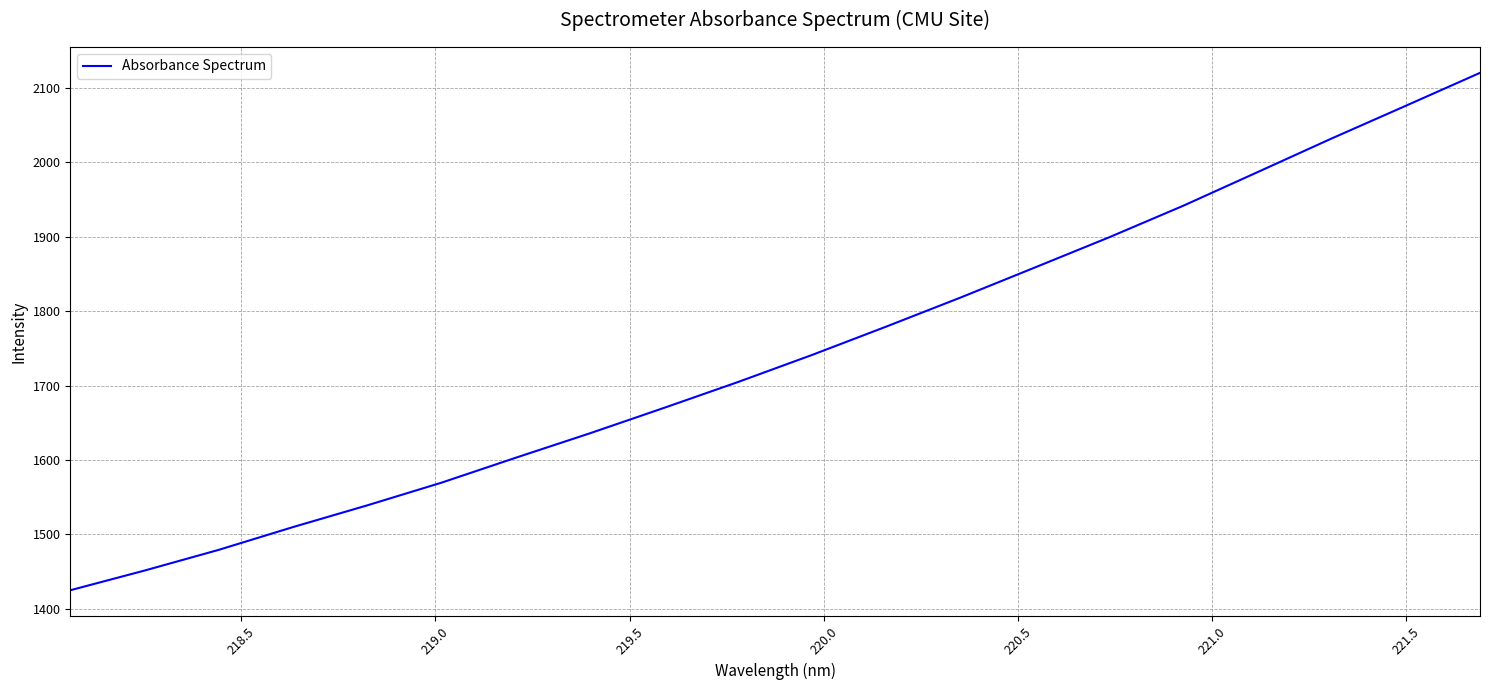

What is the maximum value shown in the chart?

2120.2